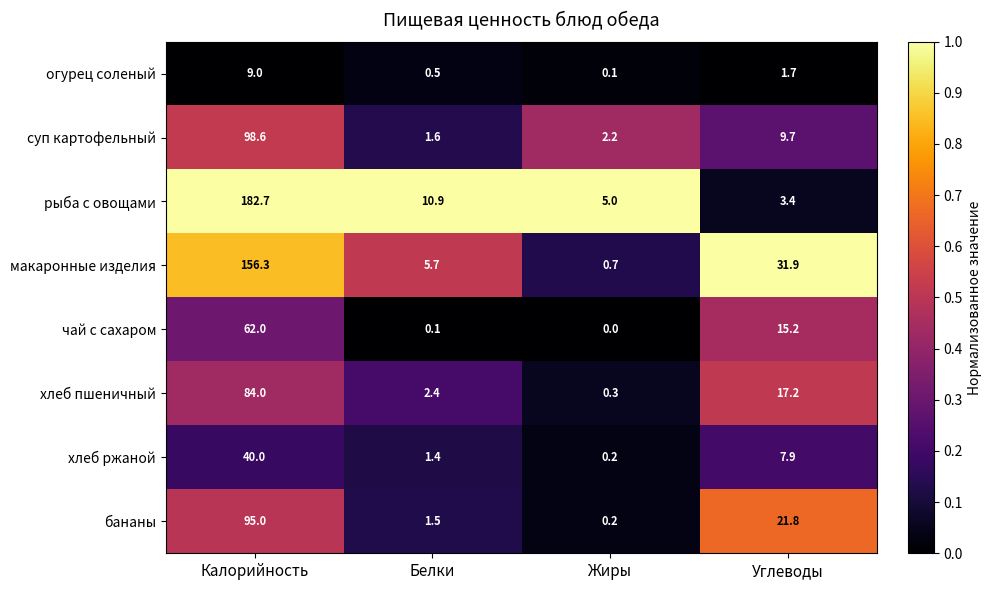

Which series changed the most between Калорийность and Жиры?

рыба с овощами